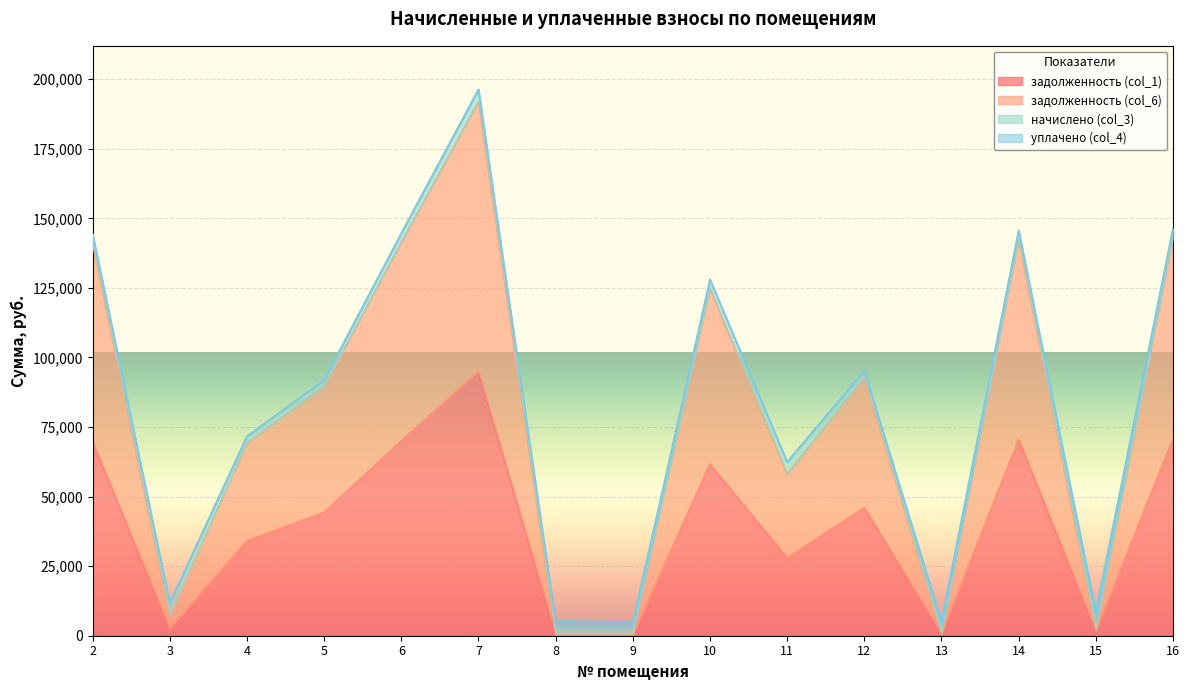

What is the highest value of the задолженность (col_1) series?

95052.6